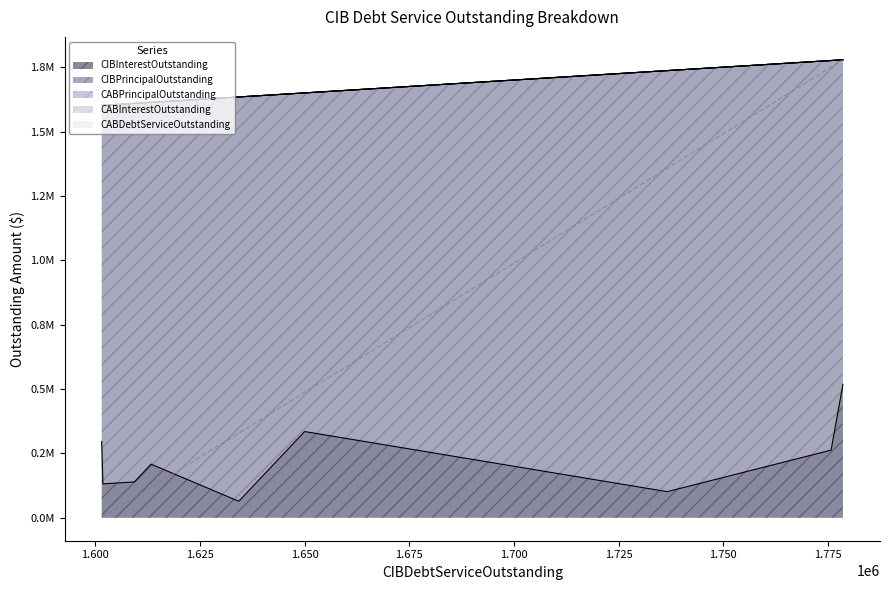

Does the chart display data point markers on the line(s)?

No